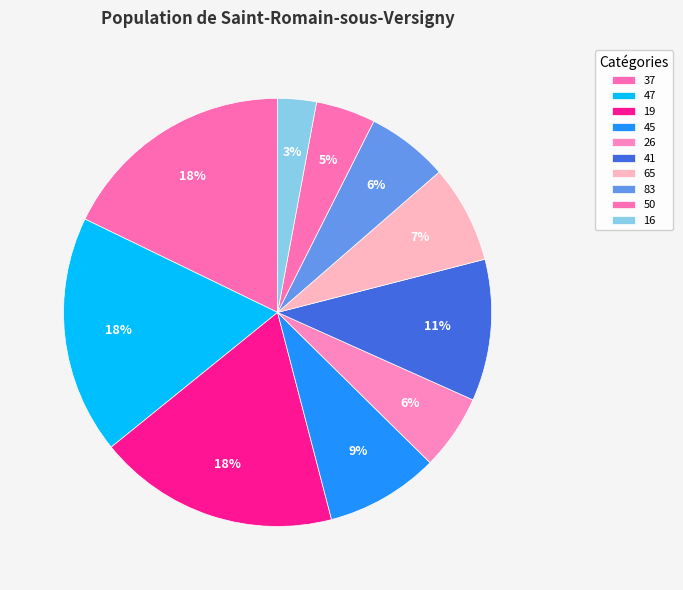

Between 45 and 65, which is larger?

45